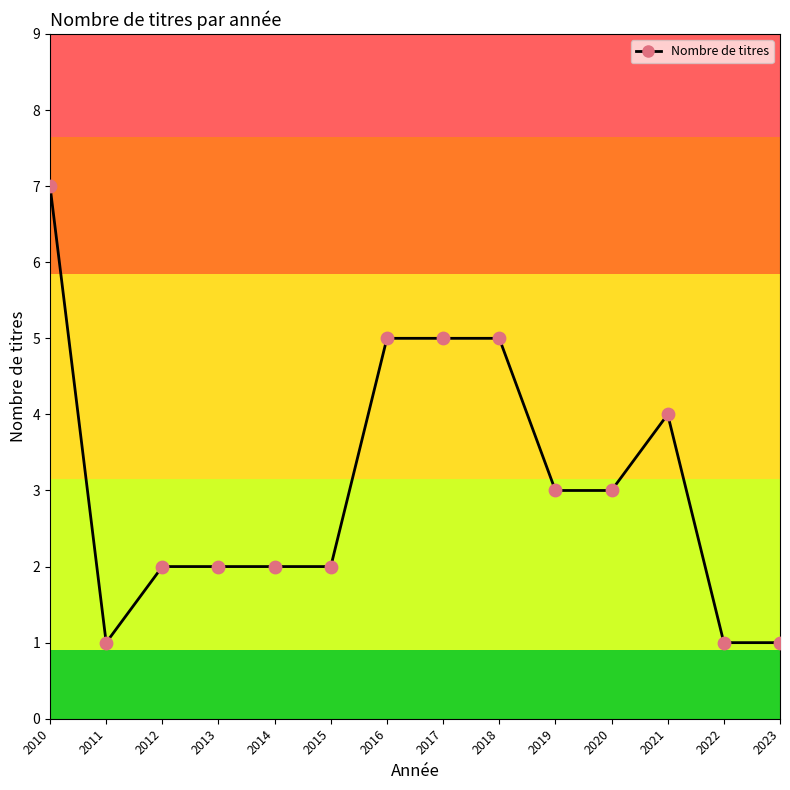

Approximately how many times larger is the value at 2015 compared to 2014?

1.0